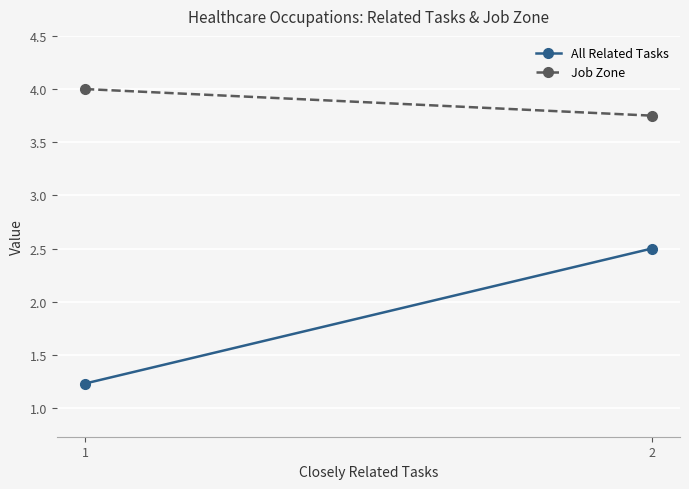

What is the difference between the maximum and minimum values in the Job Zone series?

0.2